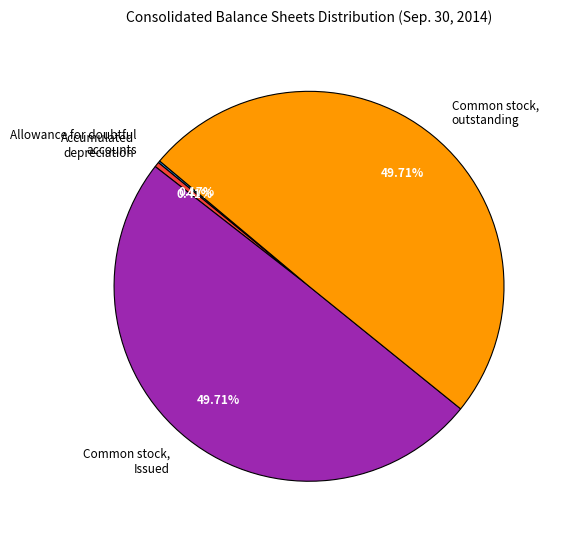

Is the sum of Common stock, outstanding and Common stock, Issued greater than half?

Yes